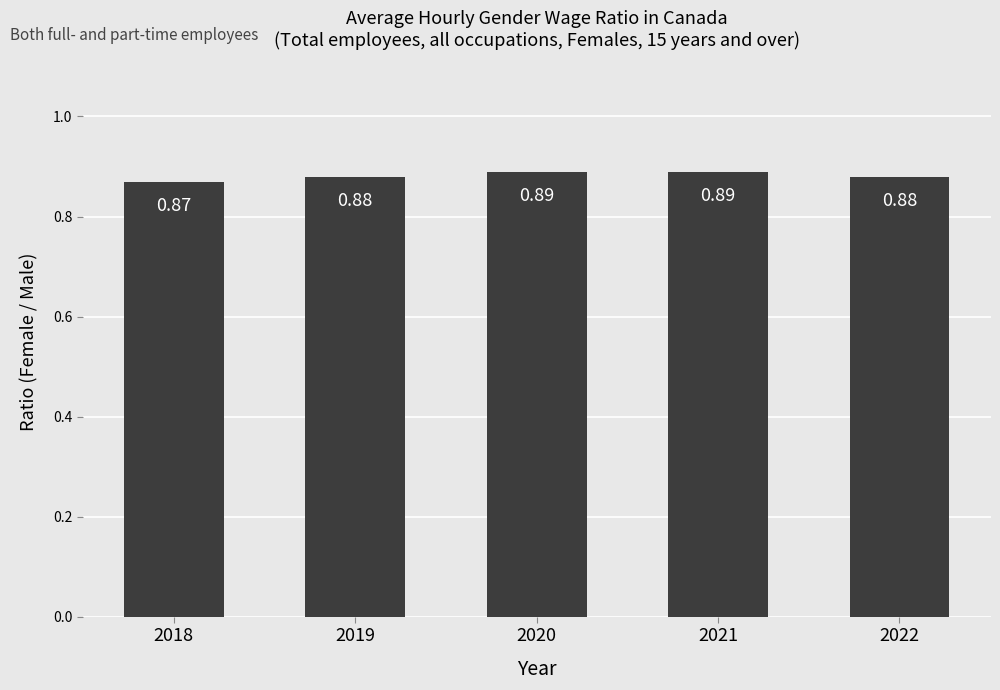

What is the sum of the values at 2018 and 2019?

1.8